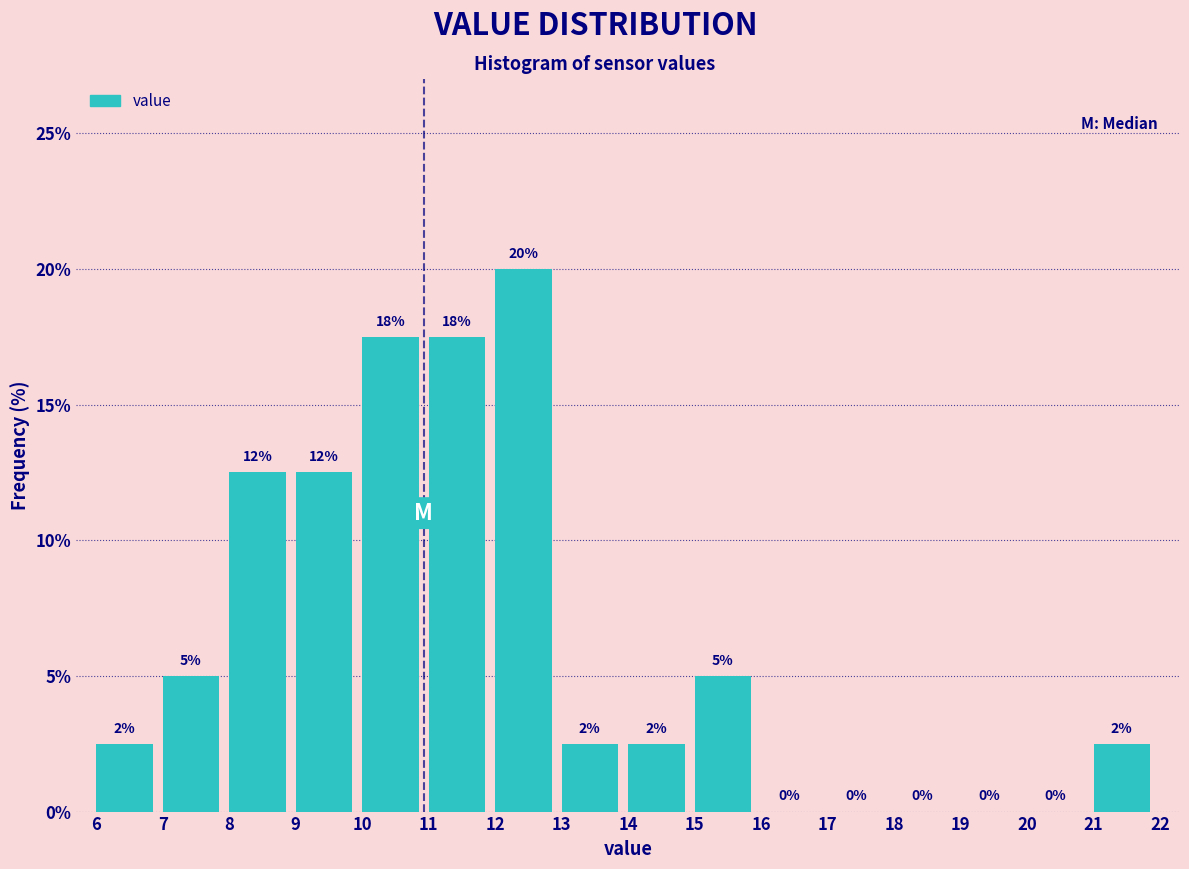

Over which range of the x-axis is the bar tallest?

12 to 13